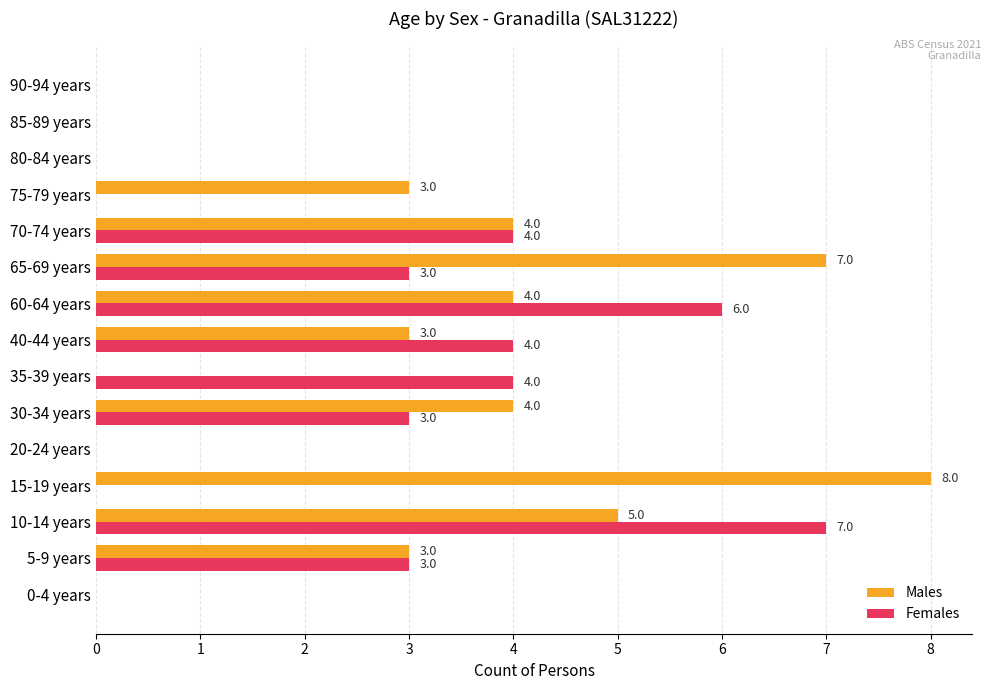

The value of Females at 40-44 years is 4. True or false?

True